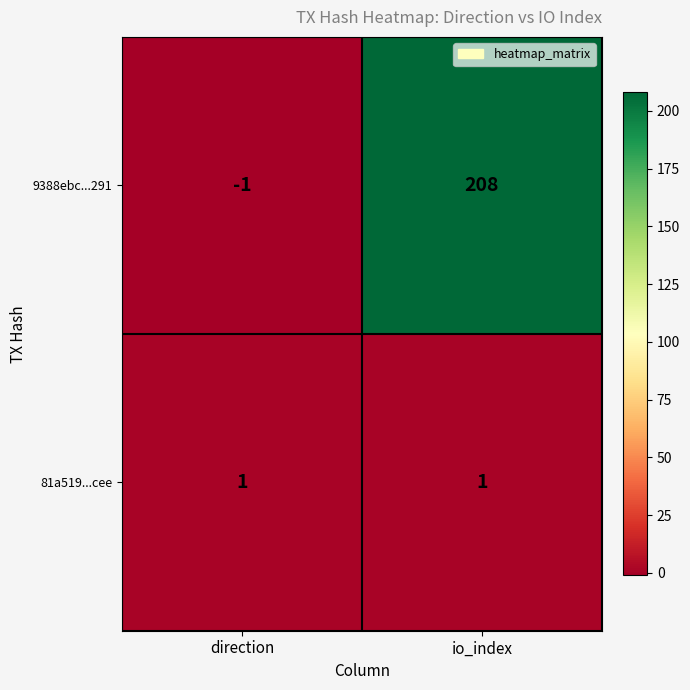

At which category does the chart reach its minimum across all series?

direction